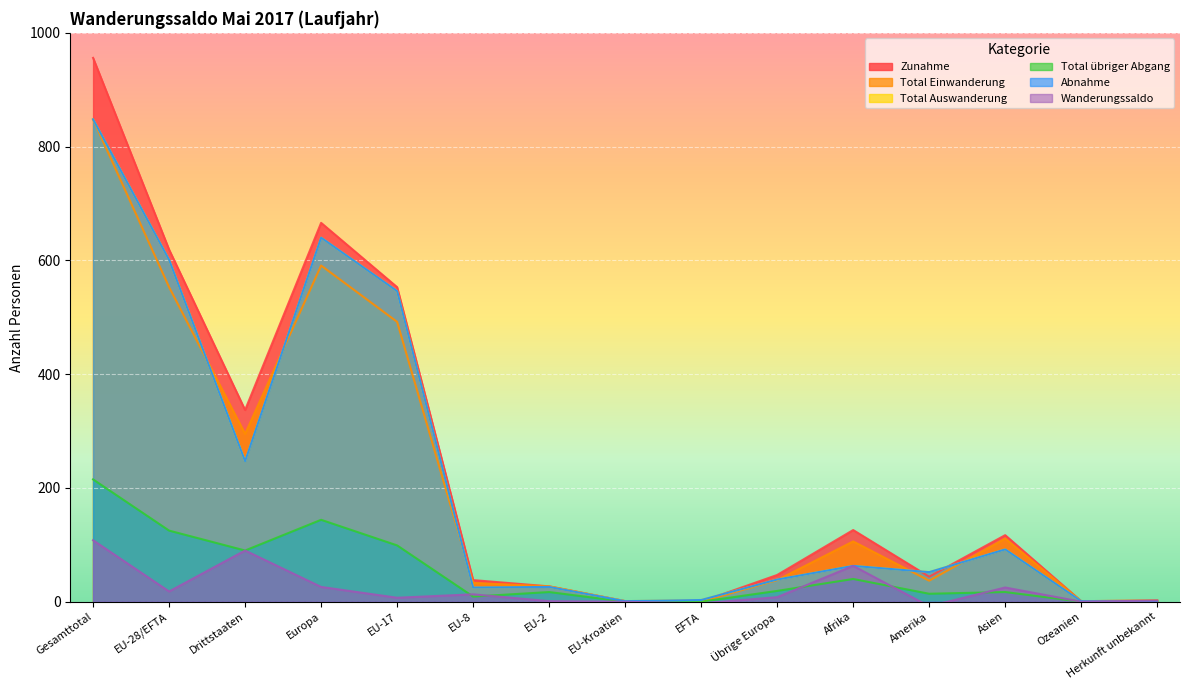

How many positive values does the Total Auswanderung series have?

14